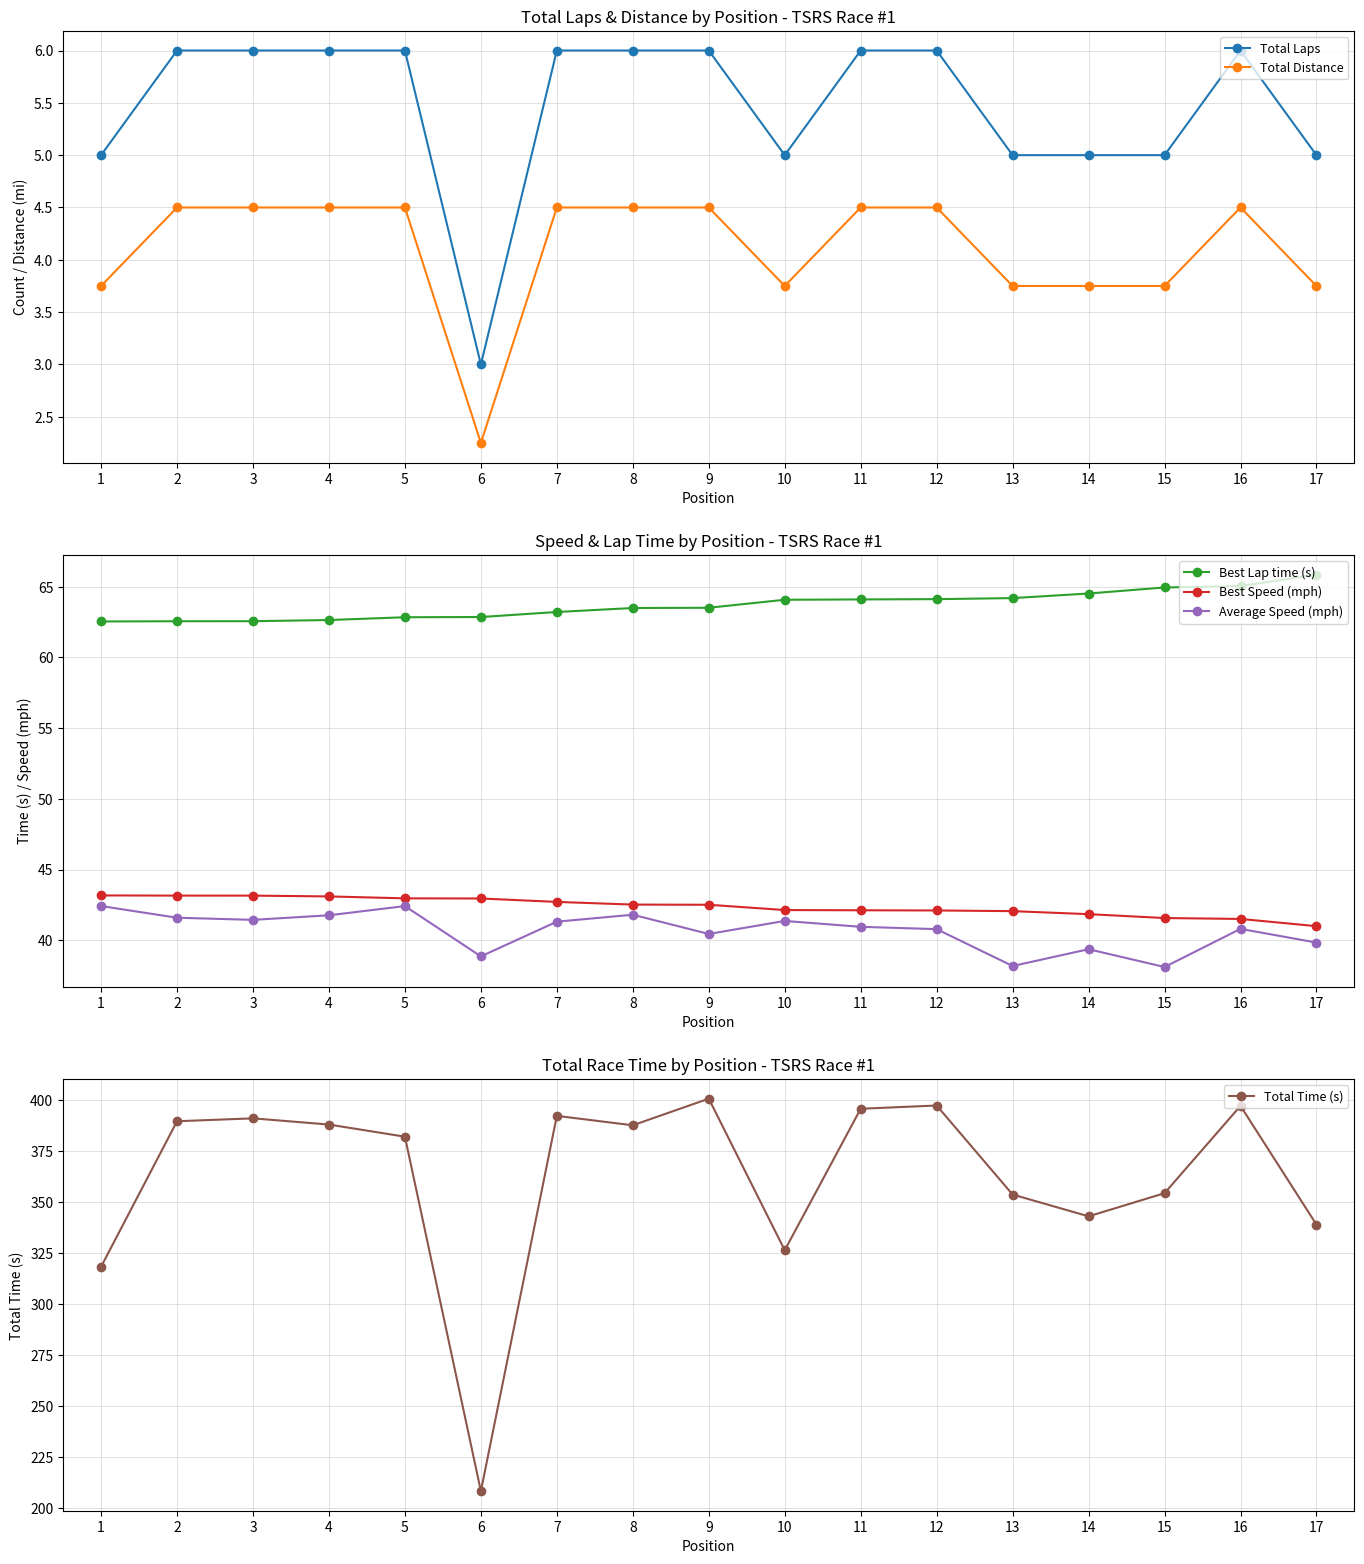

How many data points in Best Lap time (s) are above 63?

11